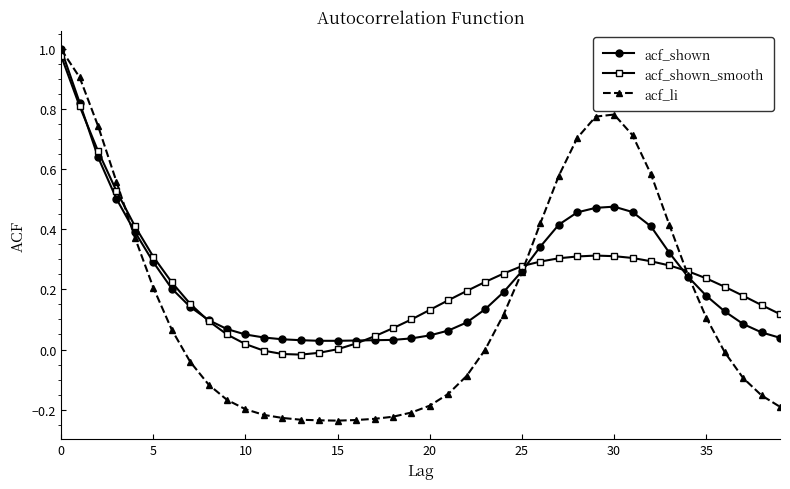

Which series has the largest range (max minus min)?

acf_li